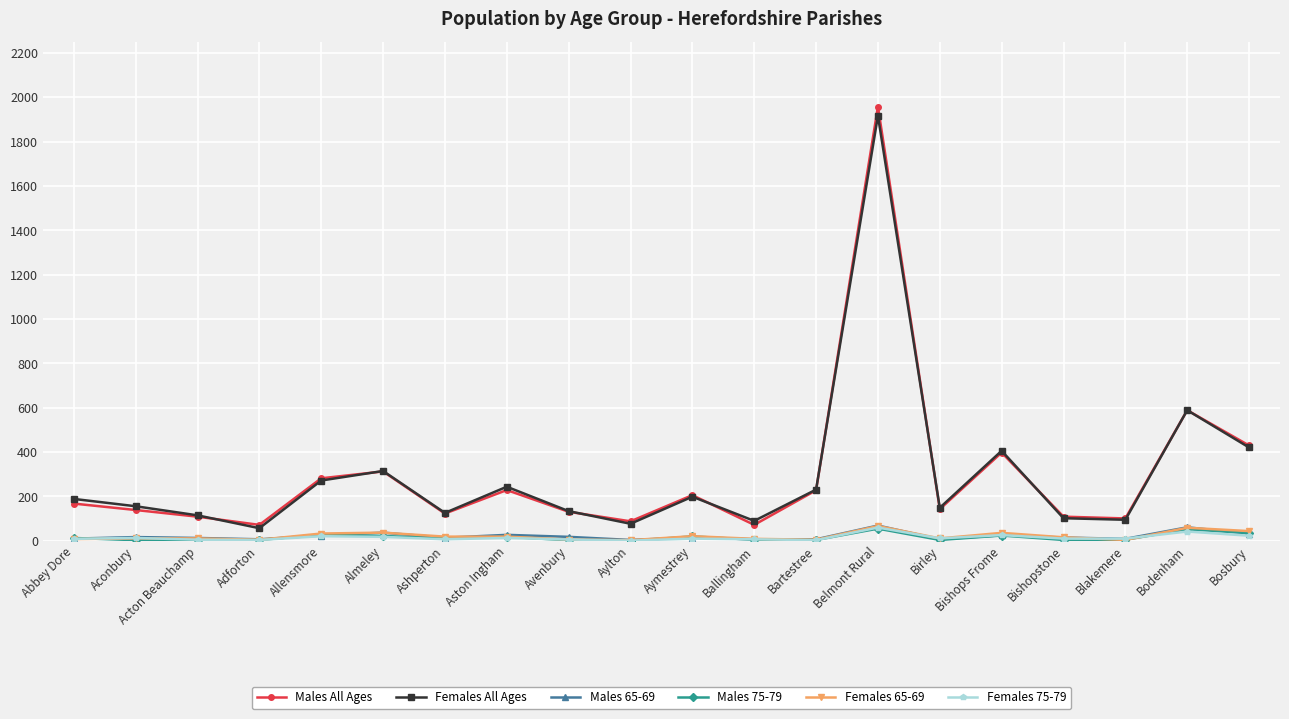

The value of Females 65-69 at Belmont Rural is 67. True or false?

True